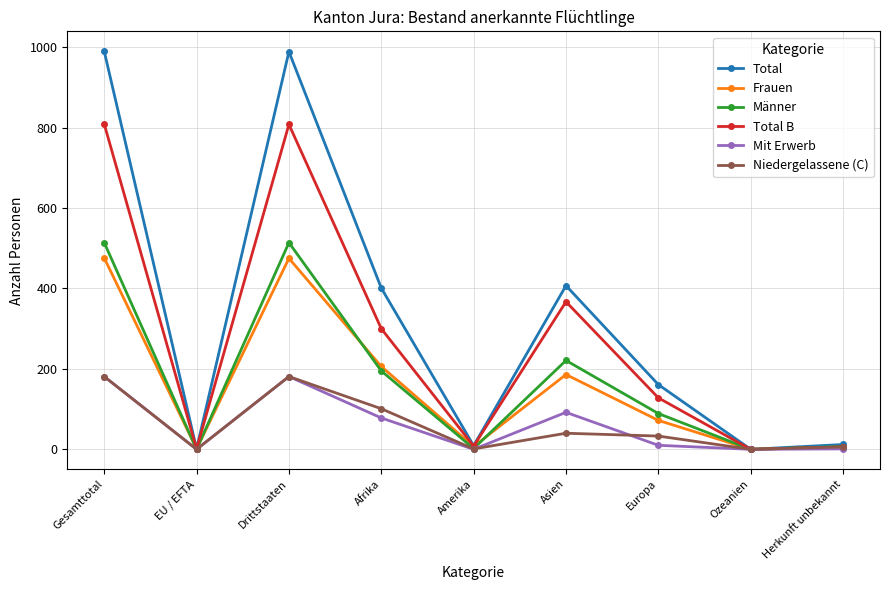

Is the value of Total B at Asien greater than the value of Total at Herkunft unbekannt?

Yes